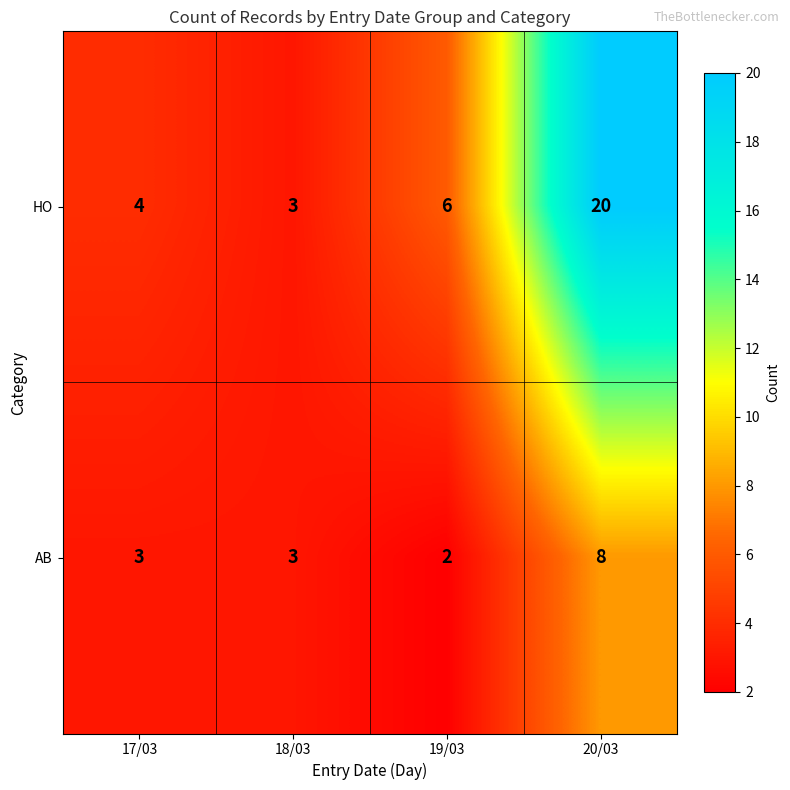

Reading left to right, extract all data points from this chart.

HO: 17/03=4	18/03=3	19/03=6	20/03=20
AB: 17/03=3	18/03=3	19/03=2	20/03=8